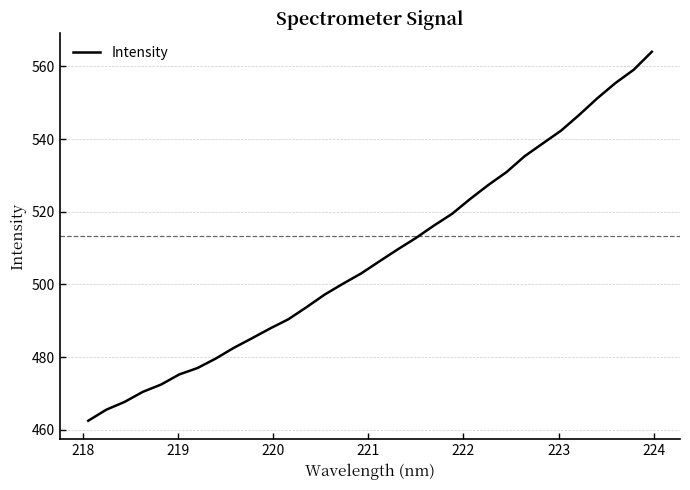

Does the chart have visible grid lines?

Yes